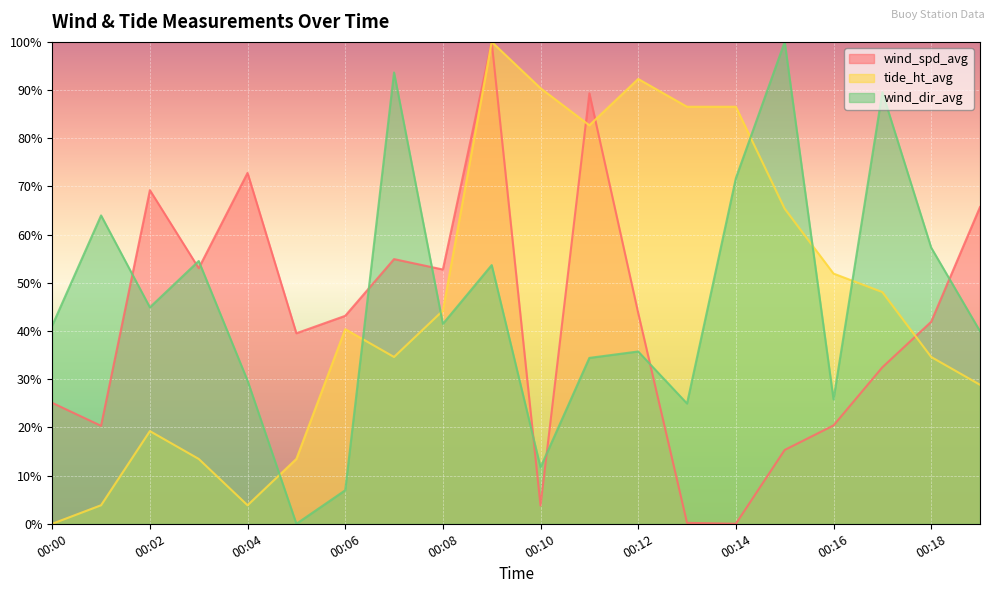

Which series ends up on top after the final intersection of wind_dir_avg and wind_spd_avg?

wind_spd_avg